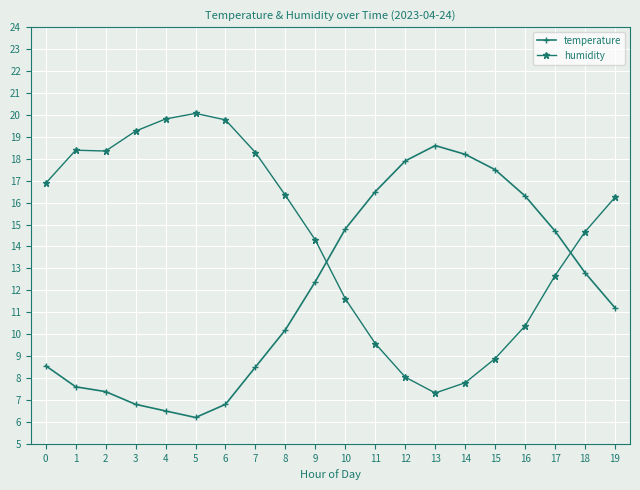

What is the sum of the humidity values at 4 and 5?

39.9